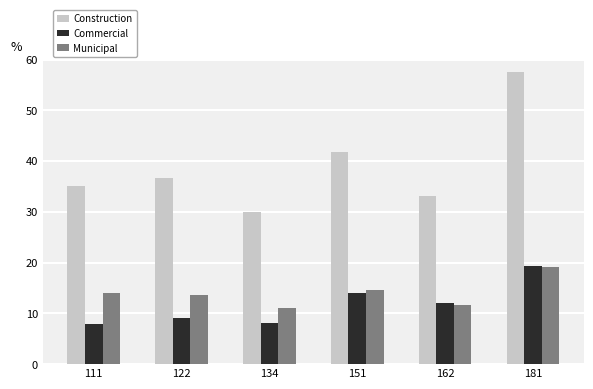

What is the average value of the Commercial series?

11.8